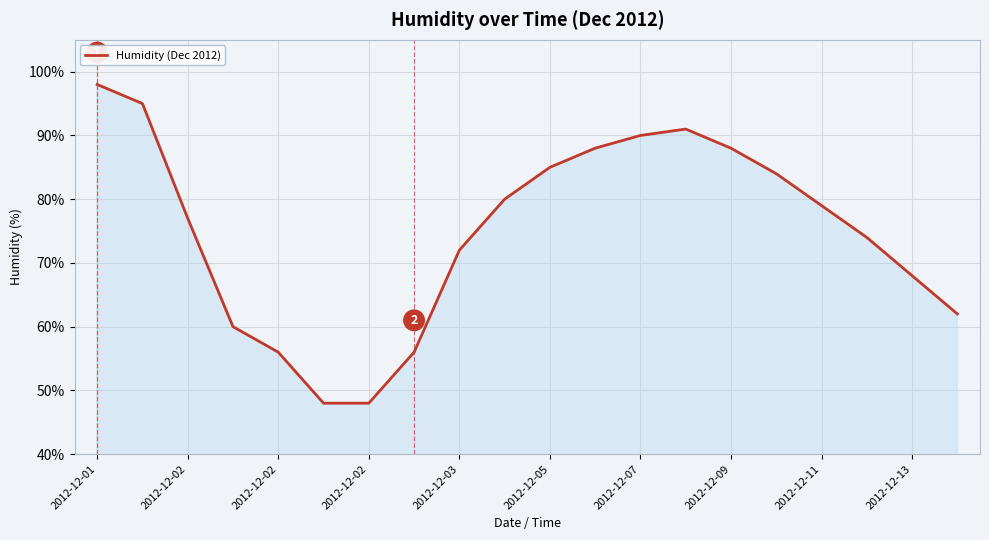

What is the minimum value shown in the chart?

48